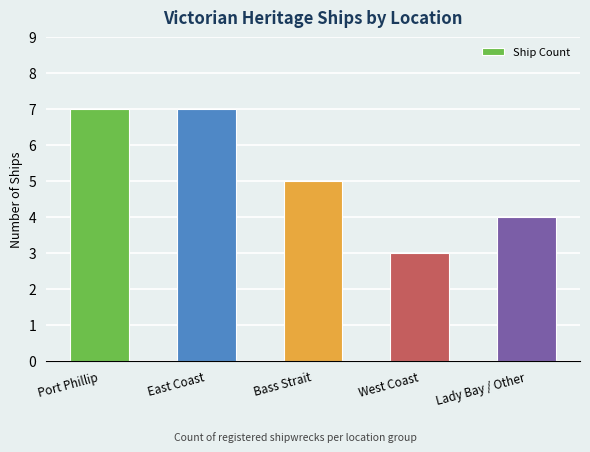

What is the label of the 4th bar from the left?

West Coast